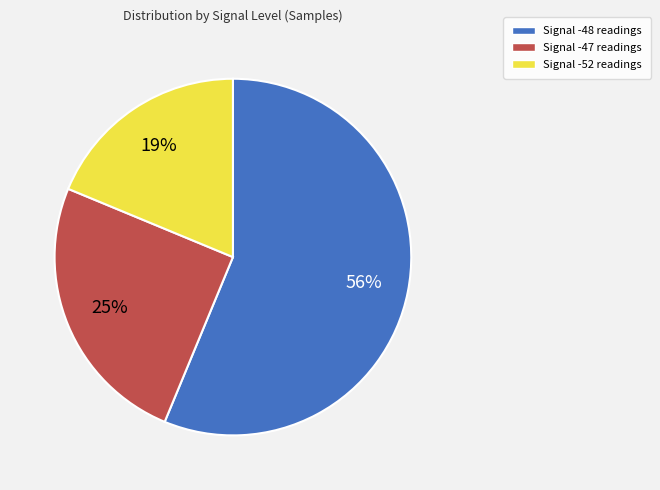

Is the sum of Signal -48 readings and Signal -52 readings greater than half?

Yes